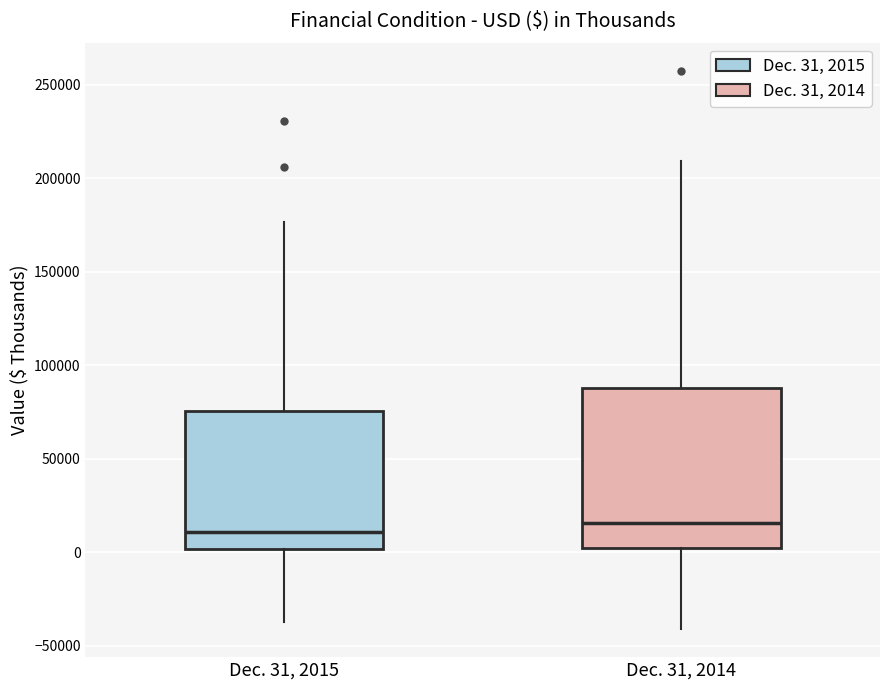

Reading left to right, read every box against the y-axis: the position of its median line, the range the box covers, and the ends of its whiskers. The values are not printed on the chart, so give them approximately, as read against the axis.

Dec. 31, 2015: median 10000, box 0 to 75000, whiskers -35000 to 175000
Dec. 31, 2014: median 15000, box 0 to 90000, whiskers -40000 to 210000